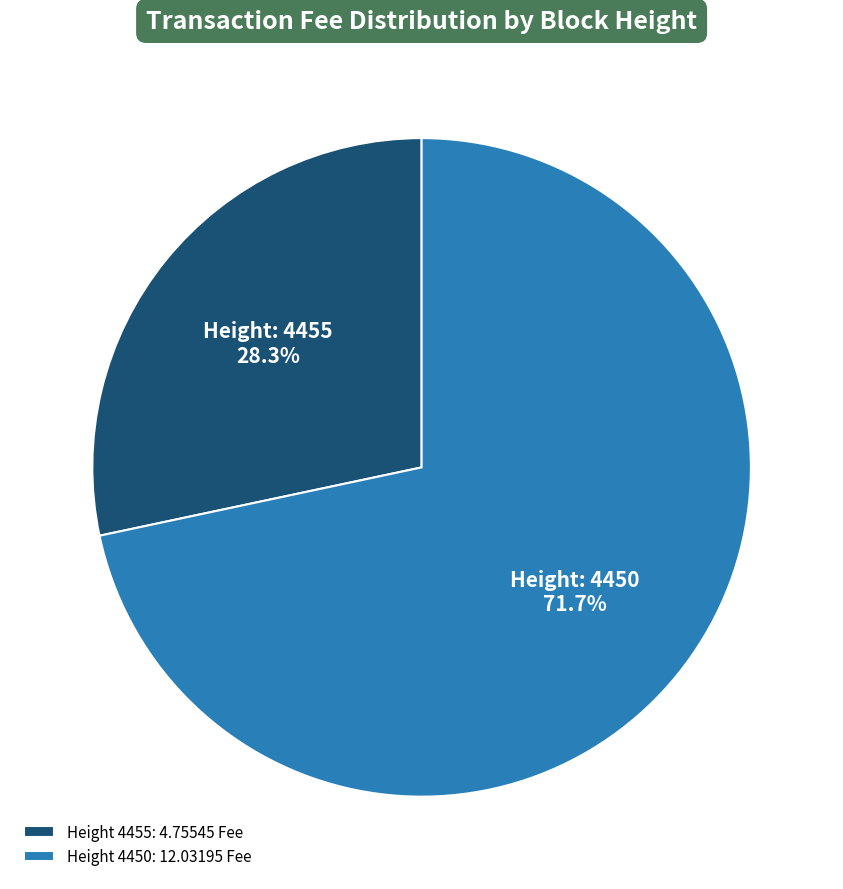

What is the majority slice?

Height 4450: 12.03195 Fee